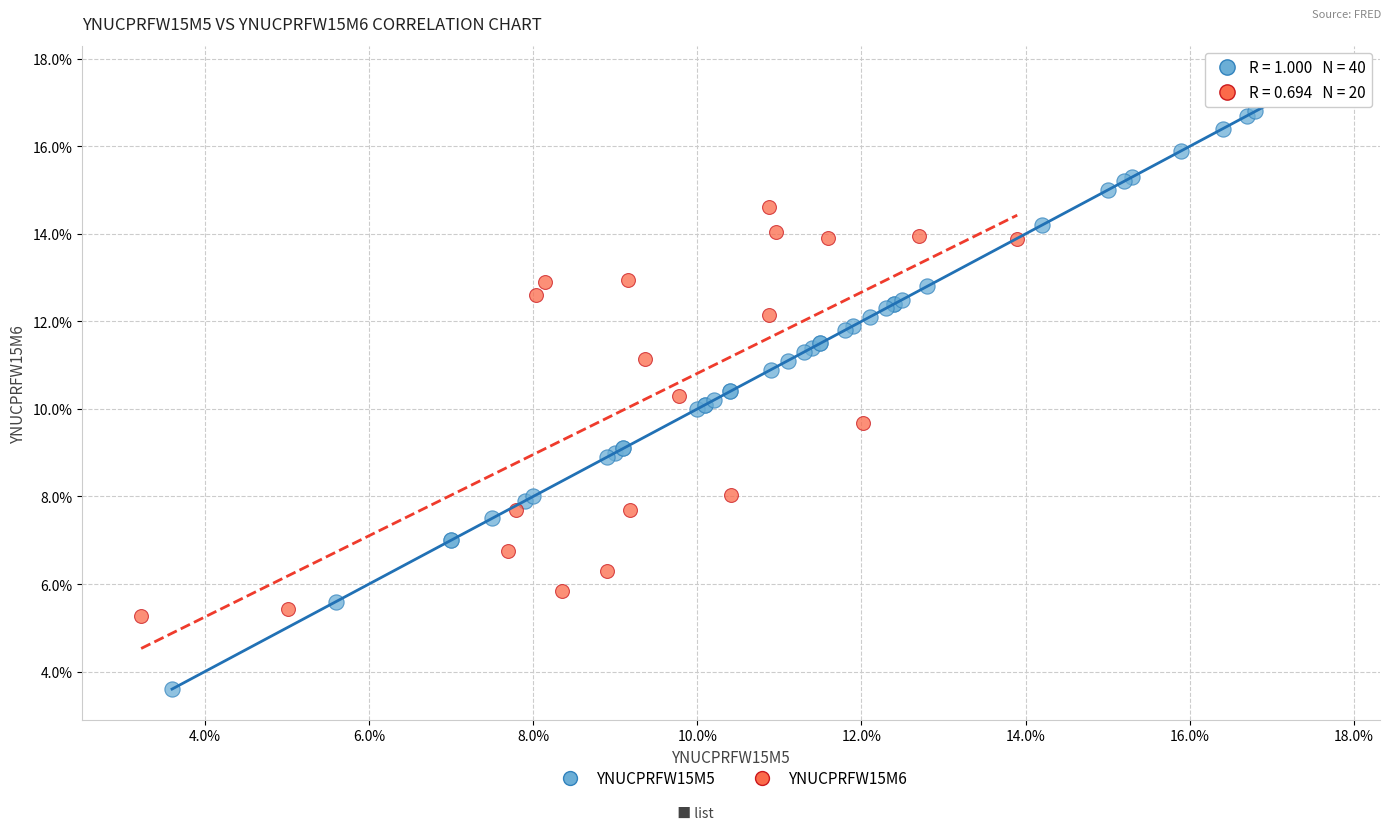

Which series contains the highest Y value?

YNUCPRFW15M5